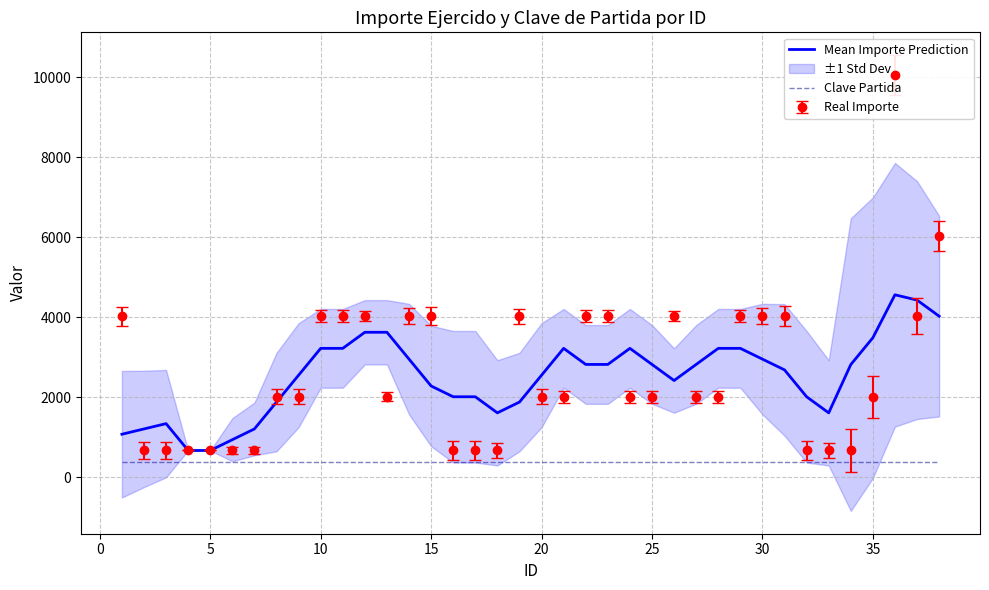

What is the minimum value for Clave Partida?

371.0